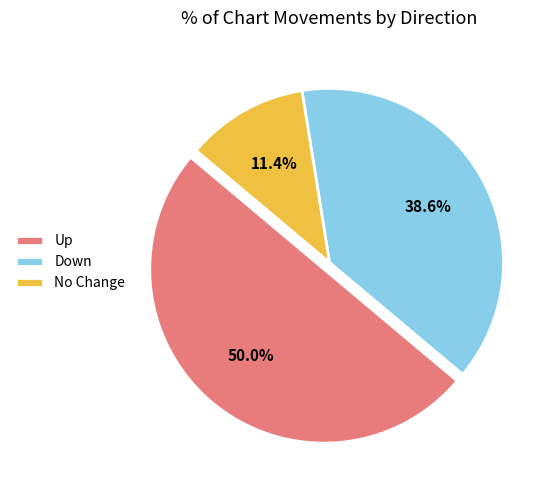

What portion of the pie excludes Up?

50.0%